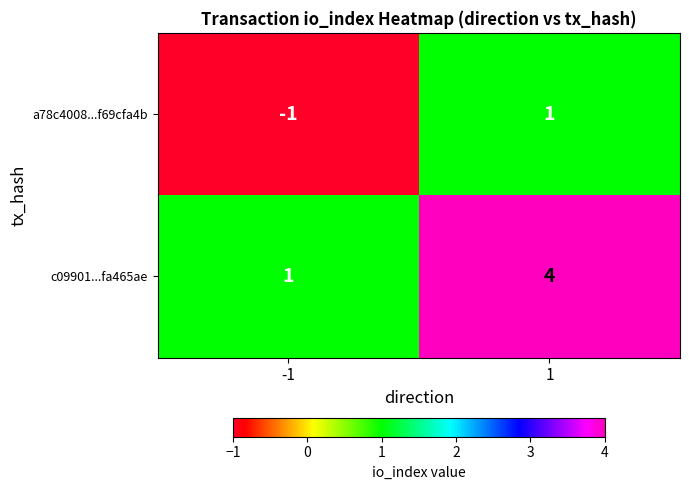

What is the difference between the highest and lowest values at 1?

3